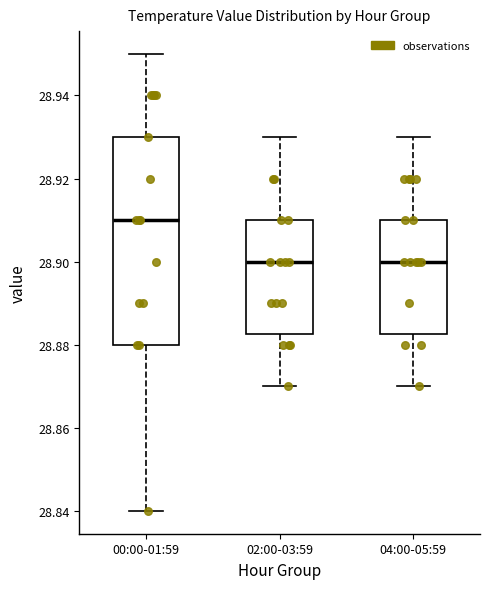

Where is the upper edge of the box for 02:00-03:59 on the y-axis? The values are not printed on the chart, so give them approximately, as read against the axis.

28.910